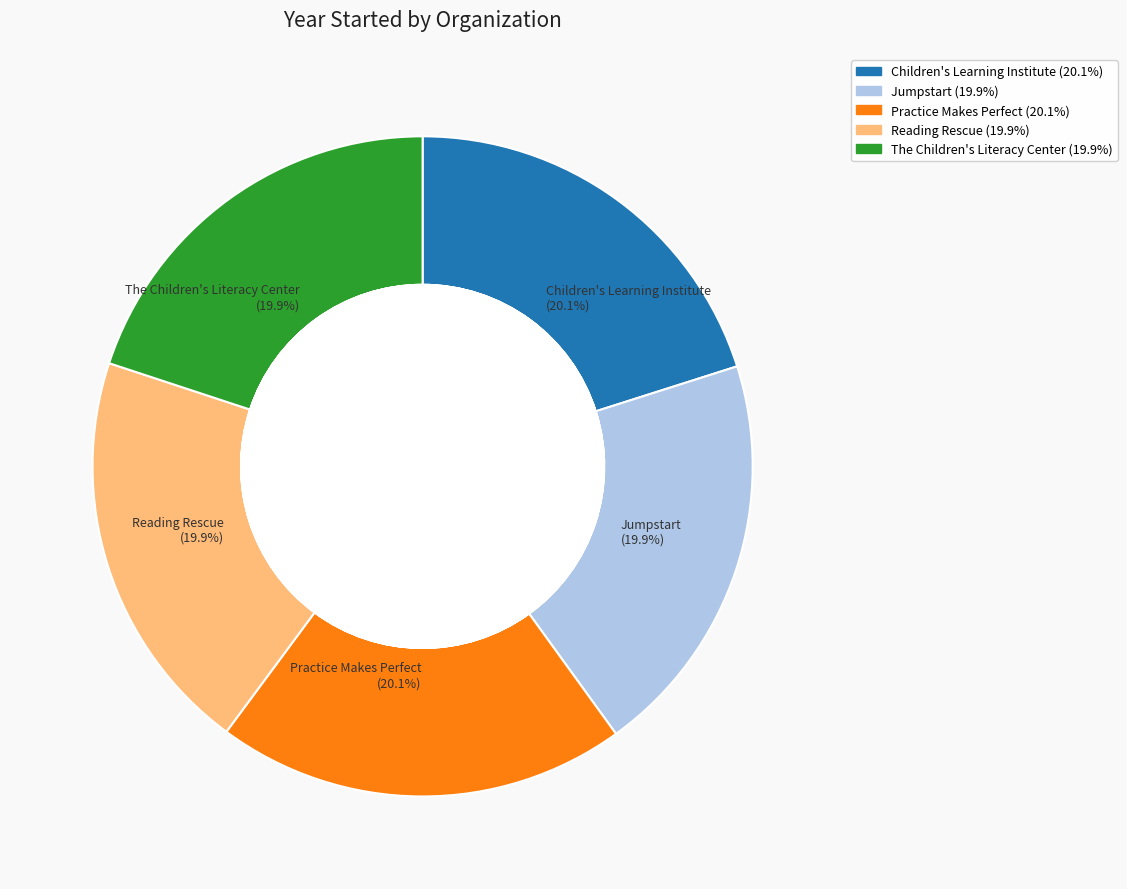

Which category has the biggest portion of the pie?

Children's Learning Institute